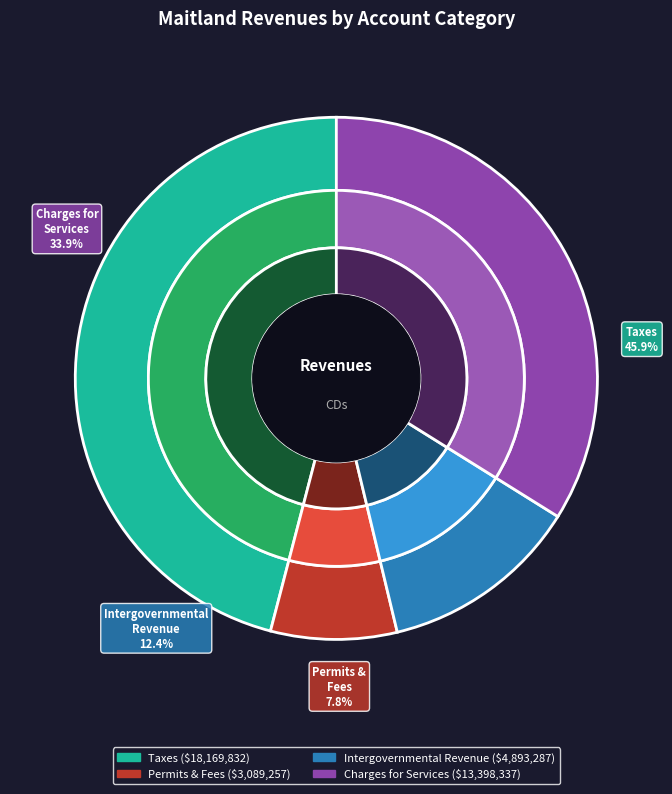

Which has a higher value, Permits, Fees, and Special Assessments or Taxes?

Taxes